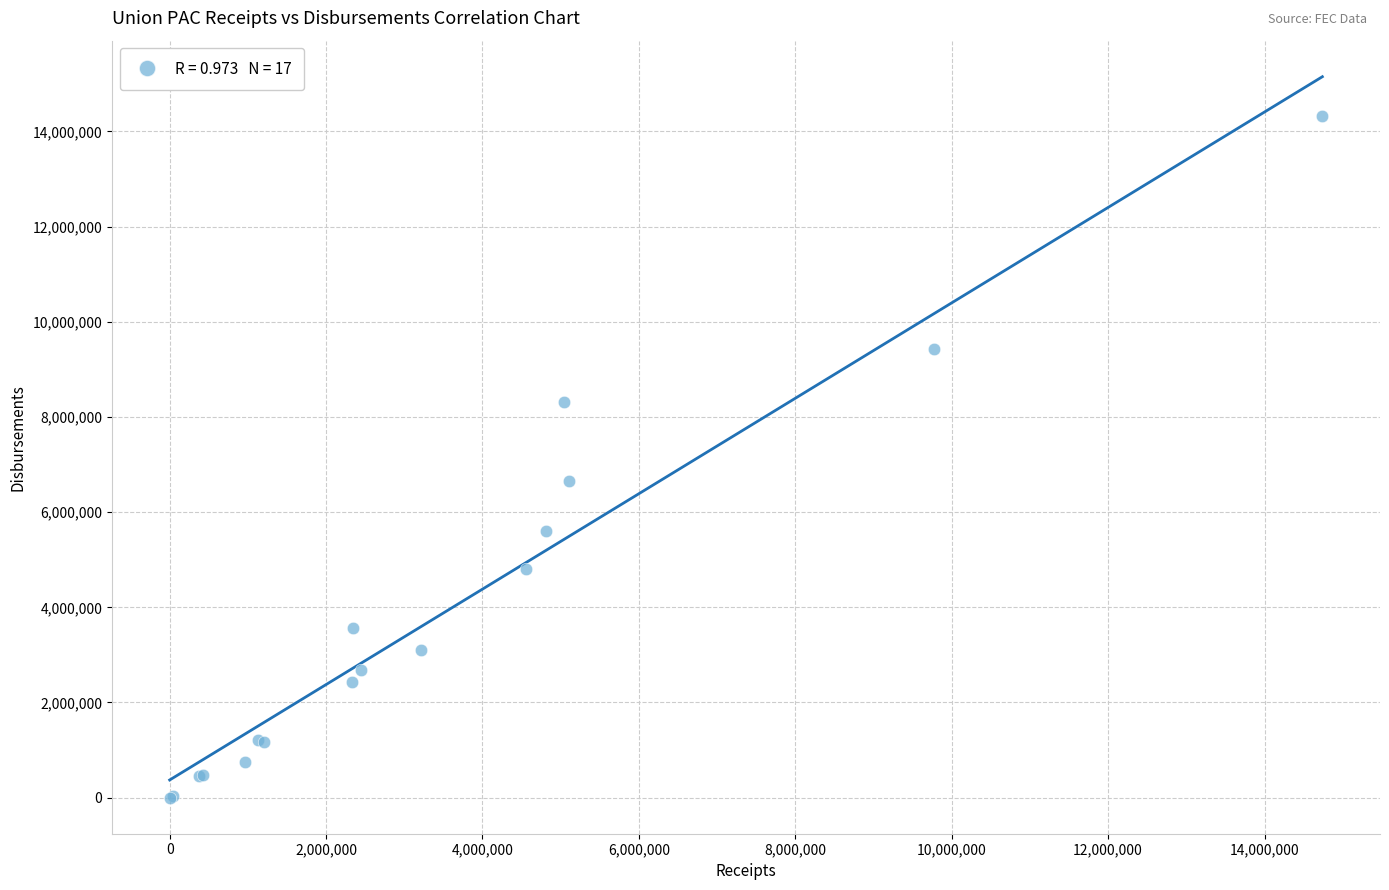

What Y value in the scatter plot is closest to 7161200?

6652174